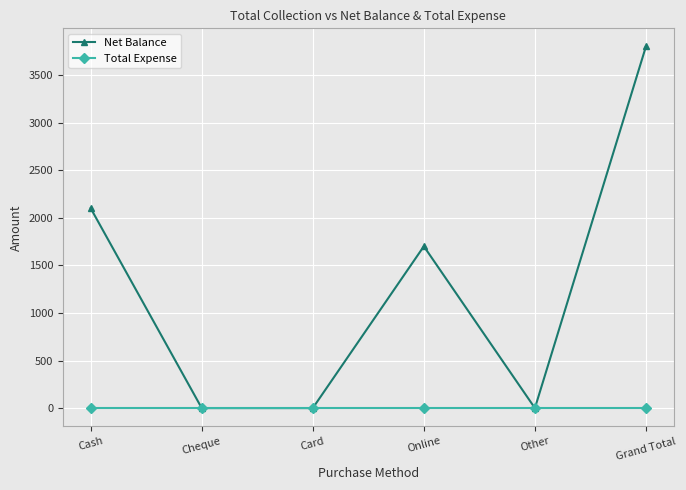

Where does the Net Balance series first go above 1700?

Cash